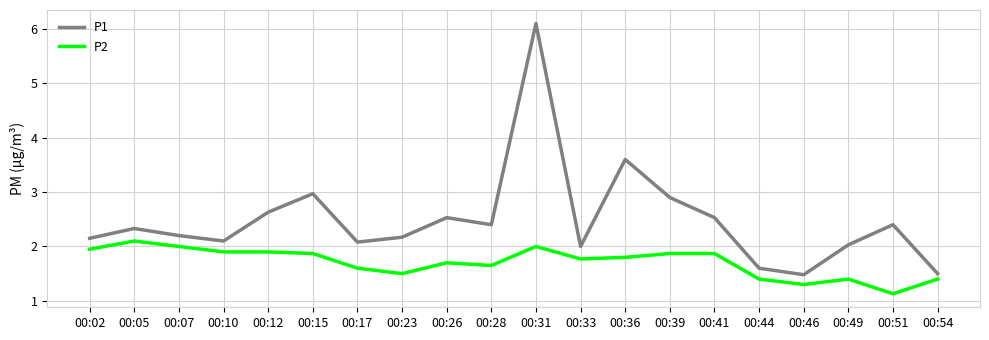

True or false: P2 has a value of 0.9 at 00:26.

False